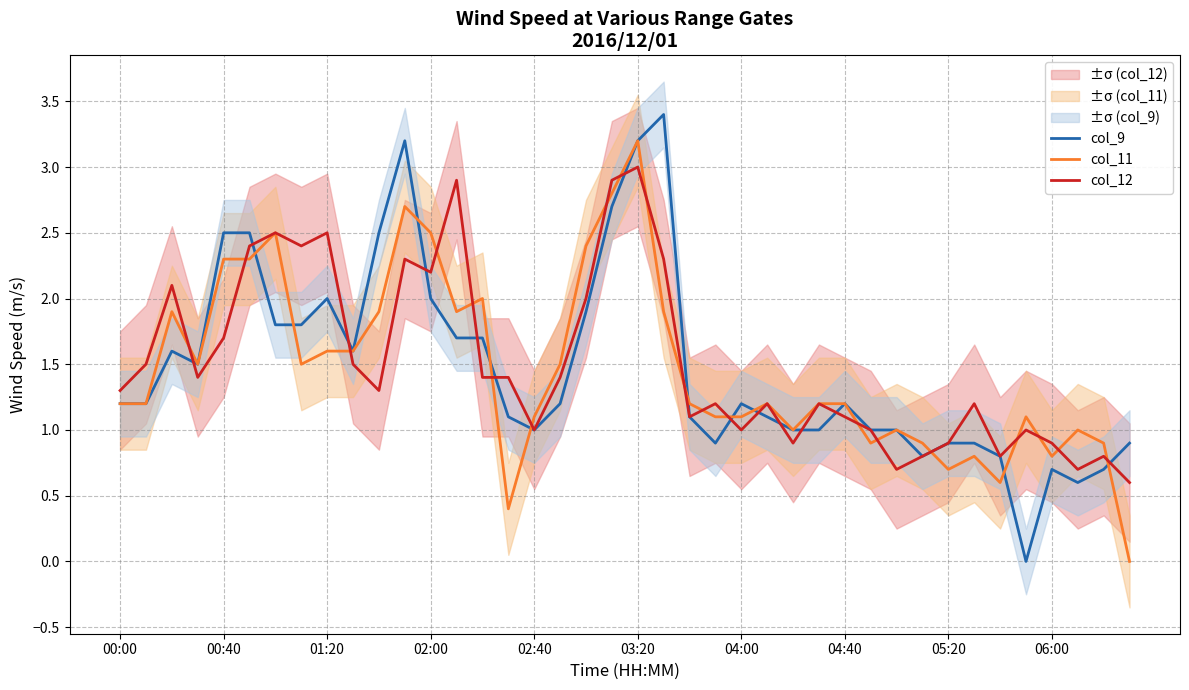

Reading right to left, transcribe all the data shown in this chart.

col_9: 0.9	0.7	0.6	0.7	0.0	0.8	0.9	0.9	0.8	1.0	1.0	1.2	1.0	1.0	1.1	1.2	0.9	1.1	3.4	3.2	2.7	1.9	1.2	1.0	1.1	1.7	1.7	2.0	3.2	2.5	1.6	2.0	1.8	1.8	2.5	2.5	1.5	1.6	1.2	1.2
col_11: 0.0	0.9	1.0	0.8	1.1	0.6	0.8	0.7	0.9	1.0	0.9	1.2	1.2	1.0	1.2	1.1	1.1	1.2	1.9	3.2	2.8	2.4	1.5	1.1	0.4	2.0	1.9	2.5	2.7	1.9	1.6	1.6	1.5	2.5	2.3	2.3	1.5	1.9	1.2	1.2
col_12: 0.6	0.8	0.7	0.9	1.0	0.8	1.2	0.9	0.8	0.7	1.0	1.1	1.2	0.9	1.2	1.0	1.2	1.1	2.3	3.0	2.9	2.0	1.4	1.0	1.4	1.4	2.9	2.2	2.3	1.3	1.5	2.5	2.4	2.5	2.4	1.7	1.4	2.1	1.5	1.3